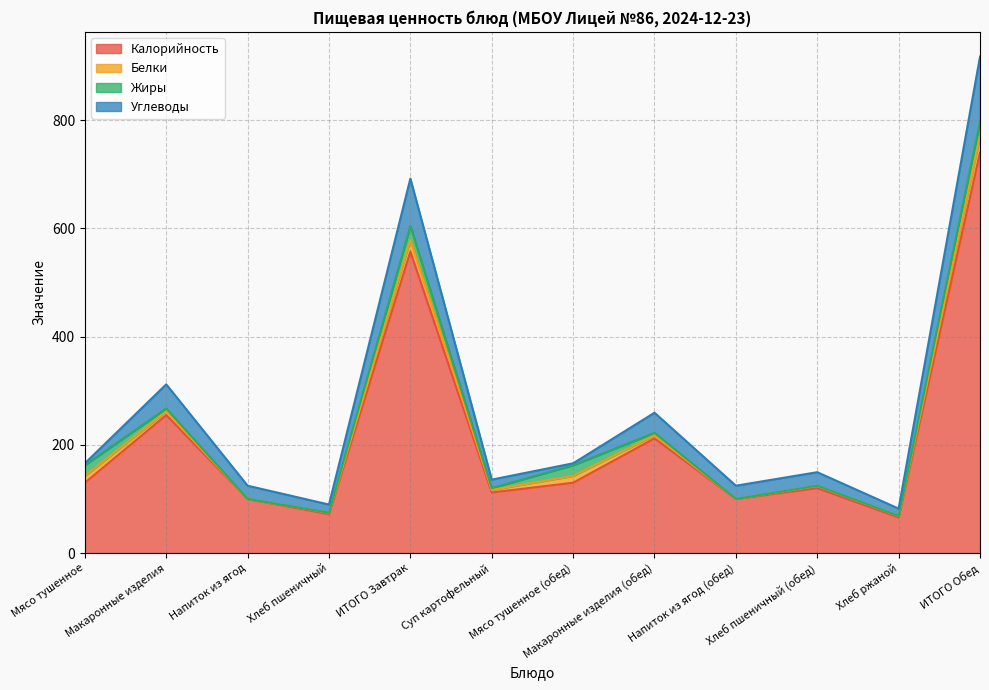

Between Суп картофельный and Хлеб ржаной, which series saw the biggest shift?

Калорийность